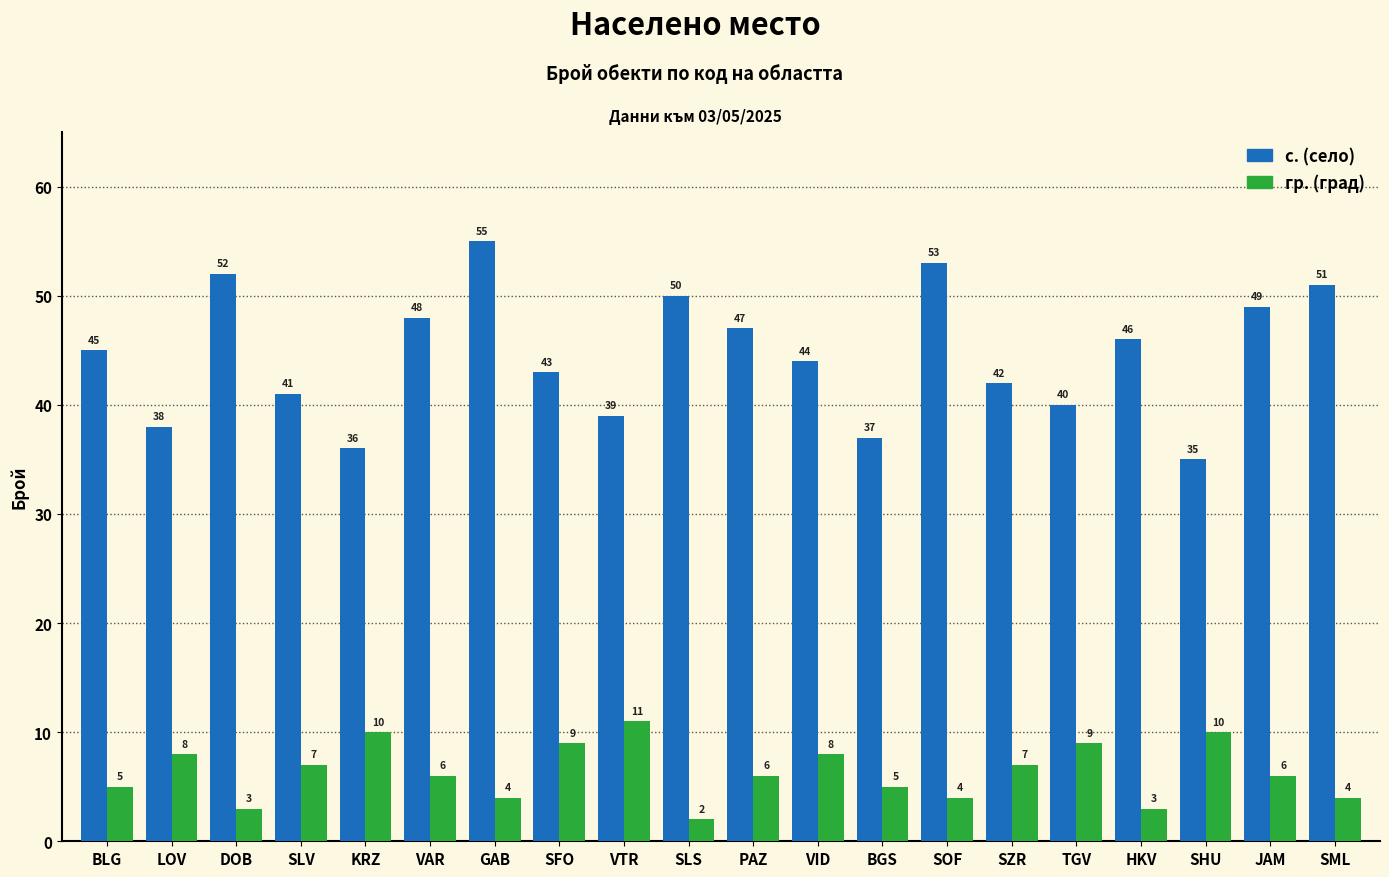

What is the spread (max minus min) of values at SLS?

48